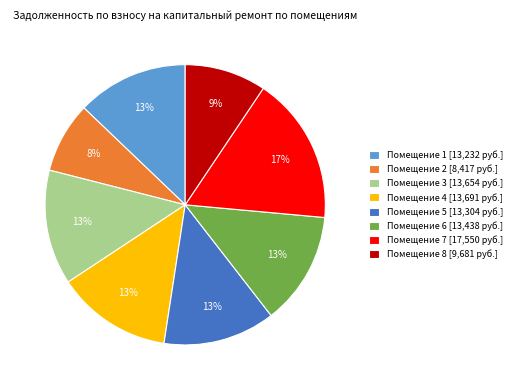

To the nearest percent, what portion does Помещение 8 [9,681 руб.] represent?

9%